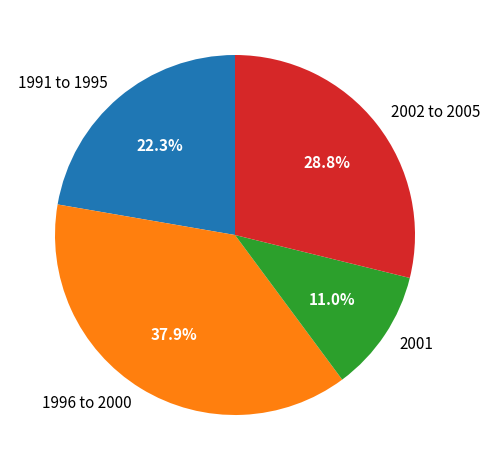

Rank the categories by value from lowest to highest.

2001, 1991 to 1995, 2002 to 2005, 1996 to 2000